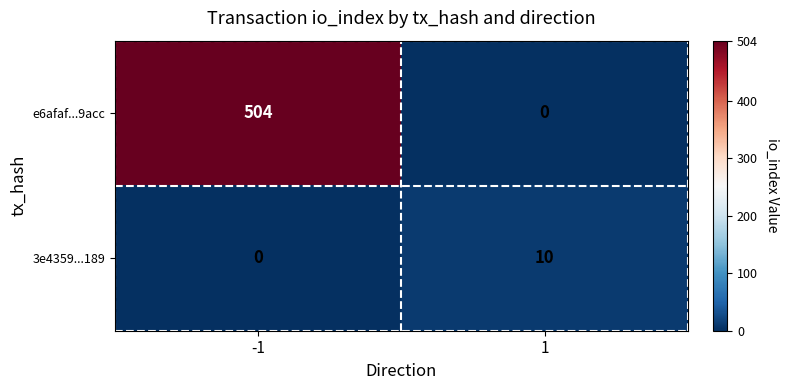

Is it true that 3e4359...189 equals 16 at 1?

False